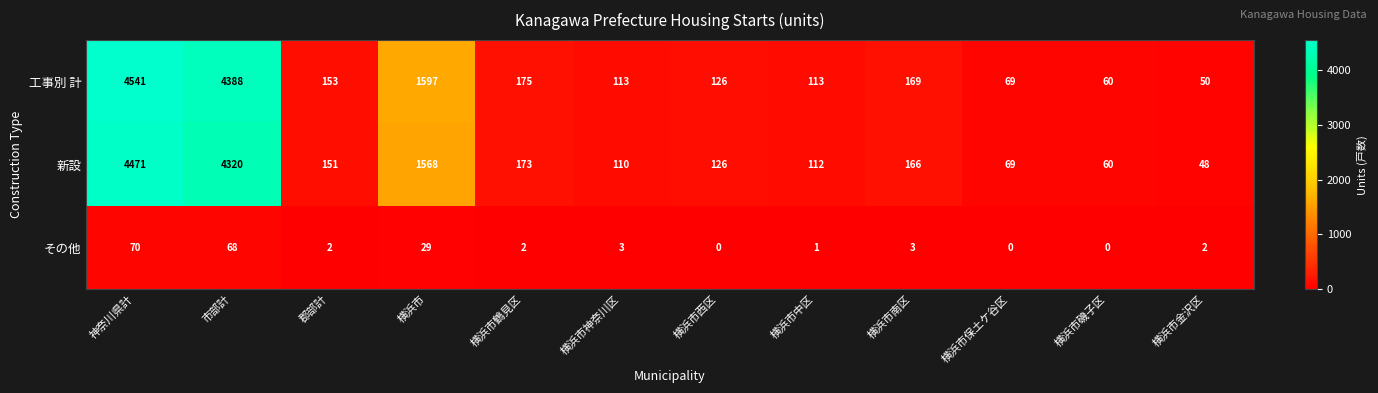

Rank the series at 横浜市鶴見区 from highest to lowest value.

工事別 計, 新設, その他